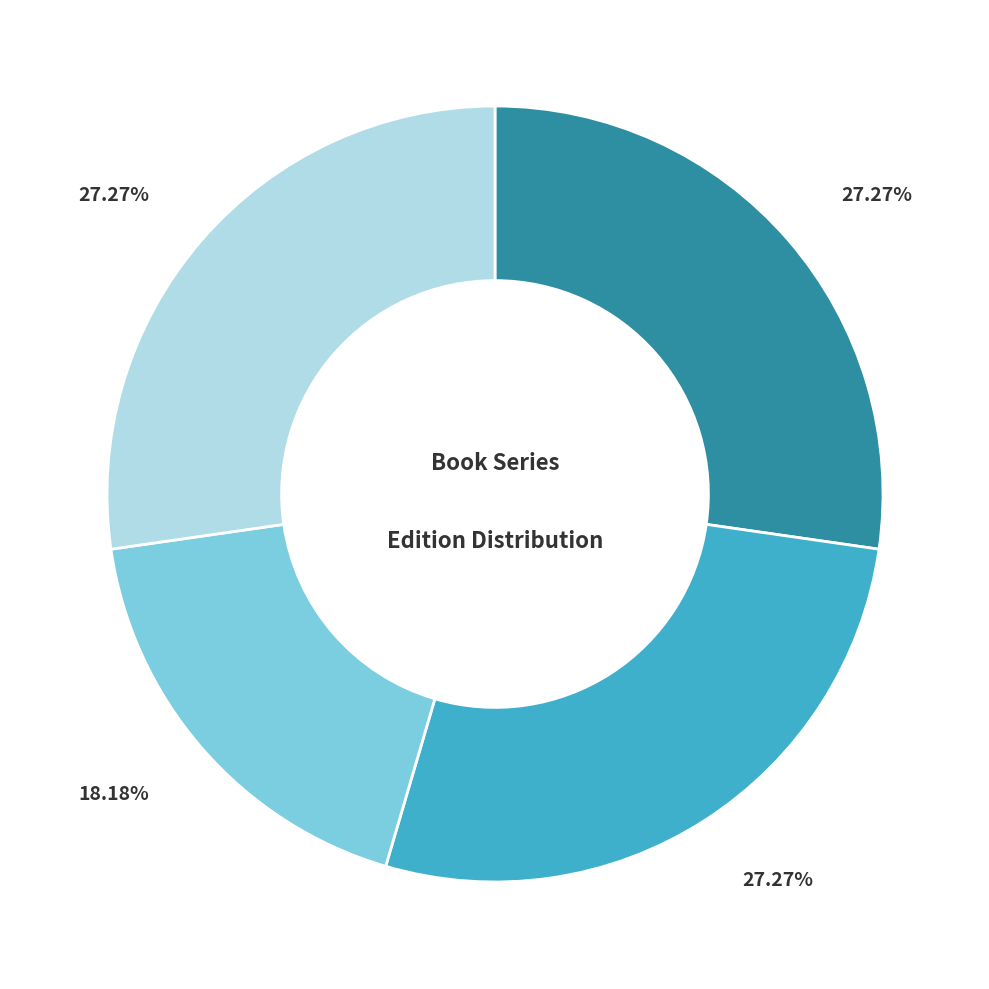

Is there any slice that represents more than half of the pie?

No